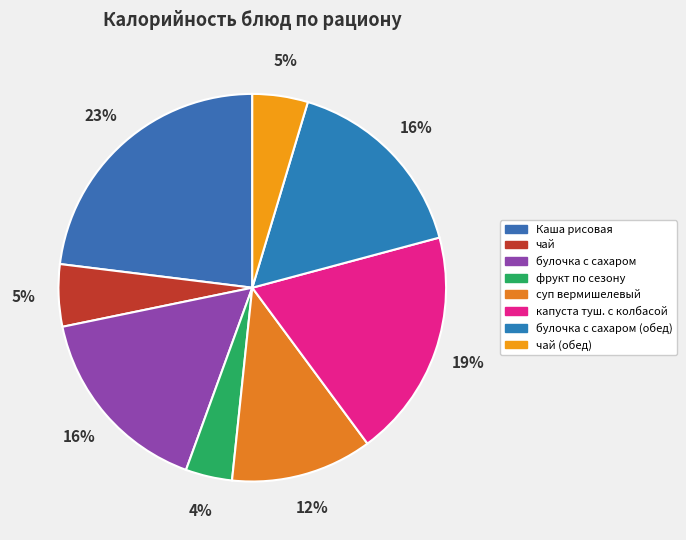

Which slice is the largest?

Каша рисовая